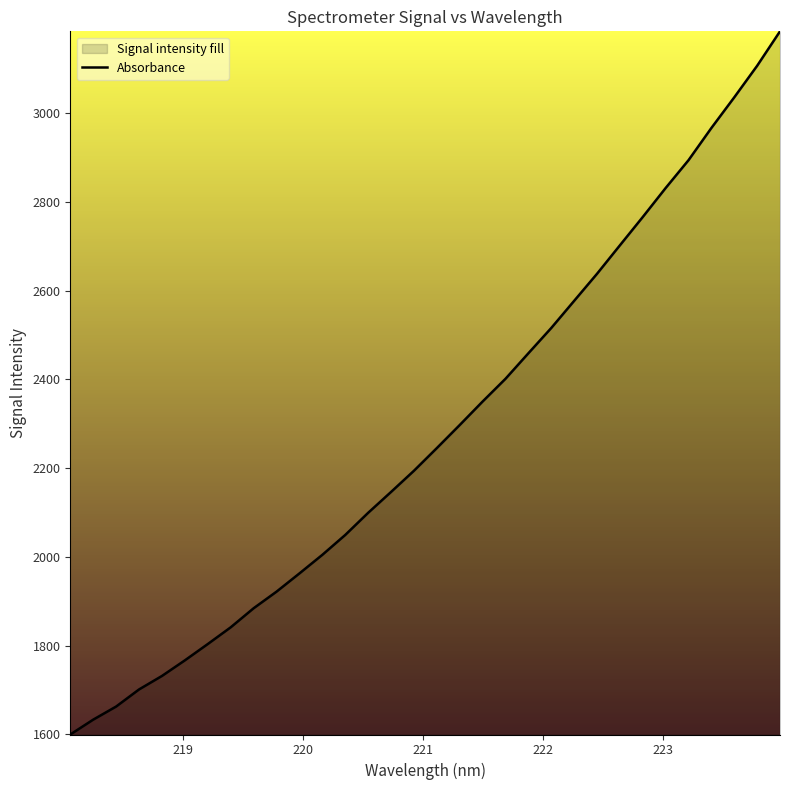

What is the greatest value displayed?

3185.1